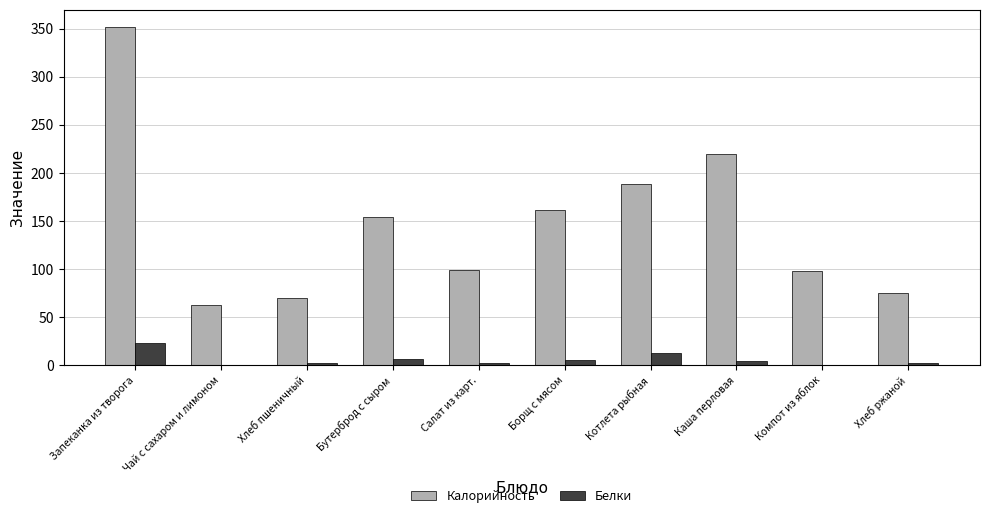

What is the sum of all Калорийность values?

1479.1